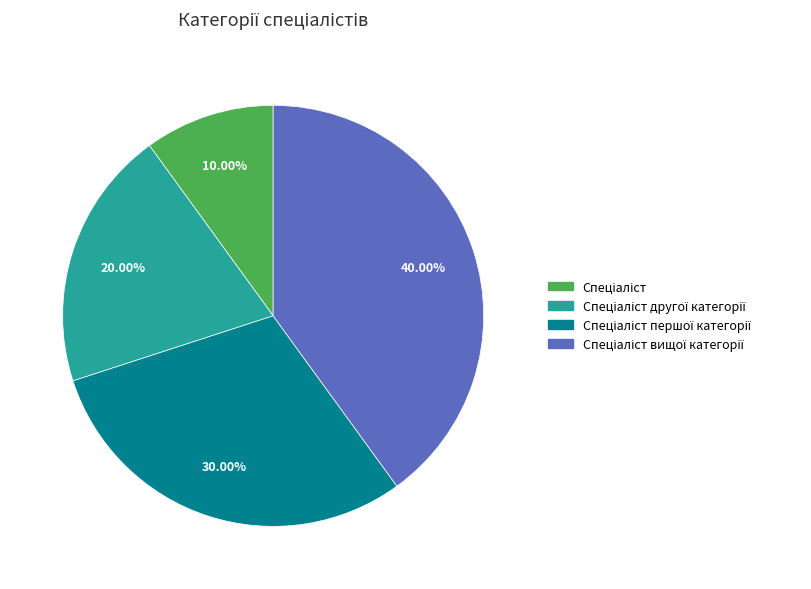

Is there any slice that represents more than half of the pie?

No